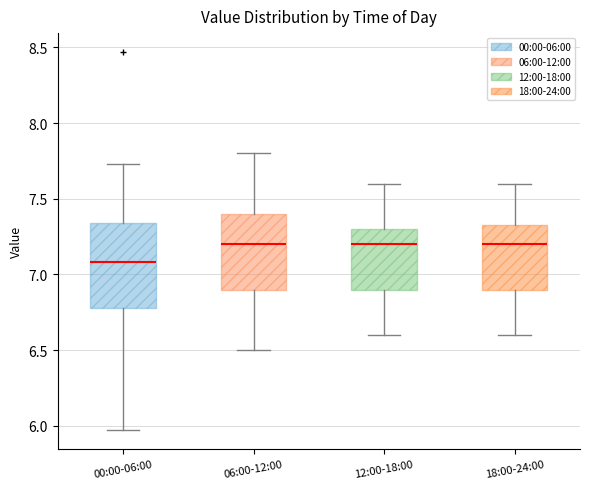

Which box's median line is the lowest?

00:00-06:00